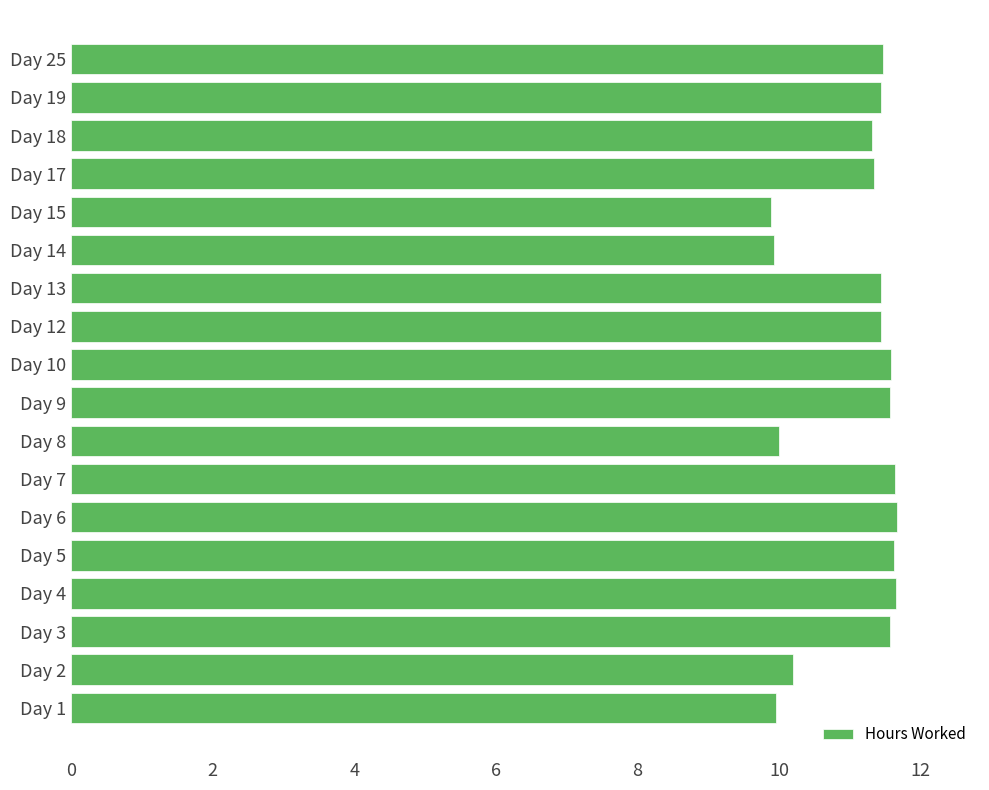

Approximately how many times larger is the value at Day 25 compared to Day 12?

1.0